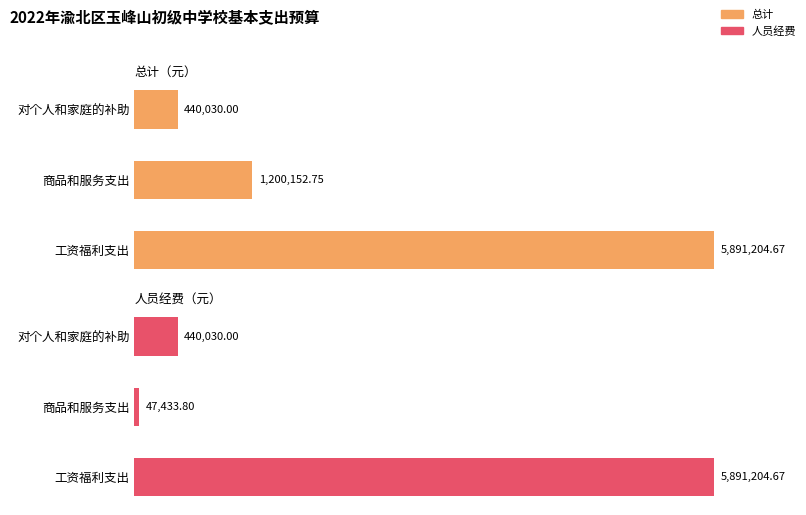

Which series has the largest total across all categories?

总计